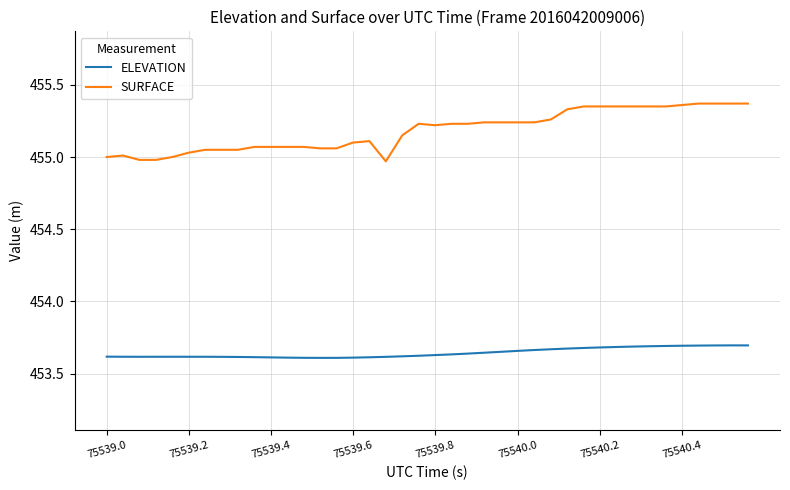

True or false: SURFACE and ELEVATION intersect in this chart.

False